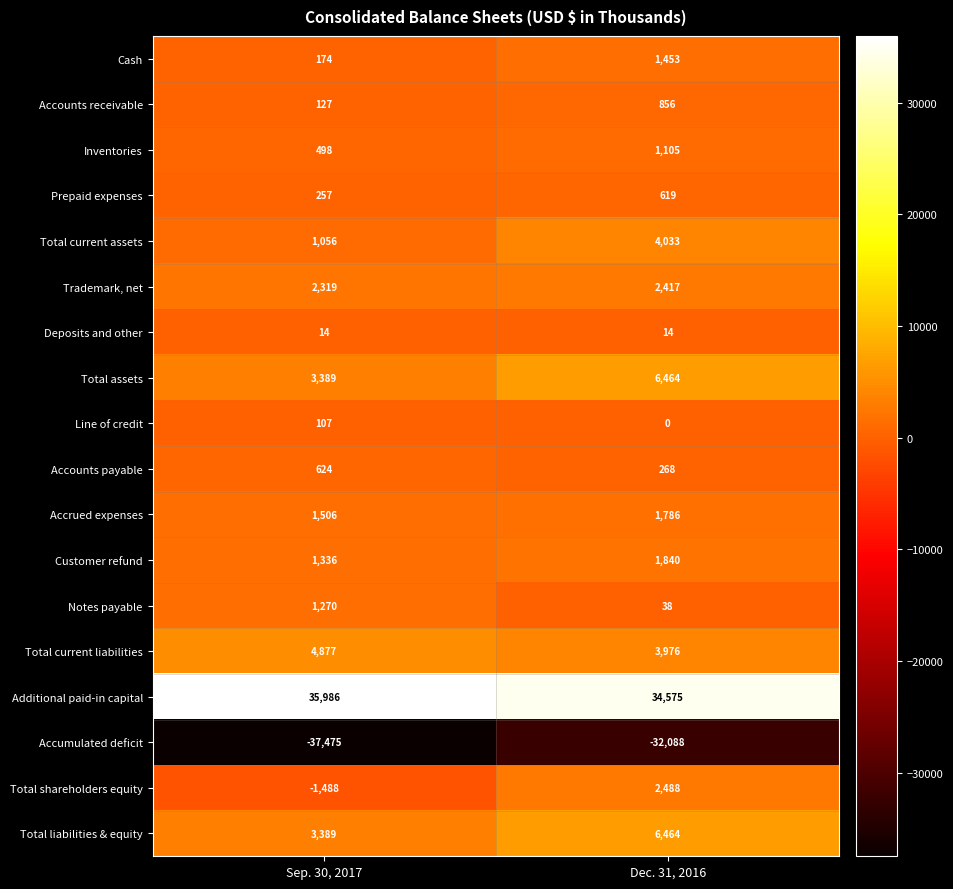

What is the average value of the Line of credit series?

54